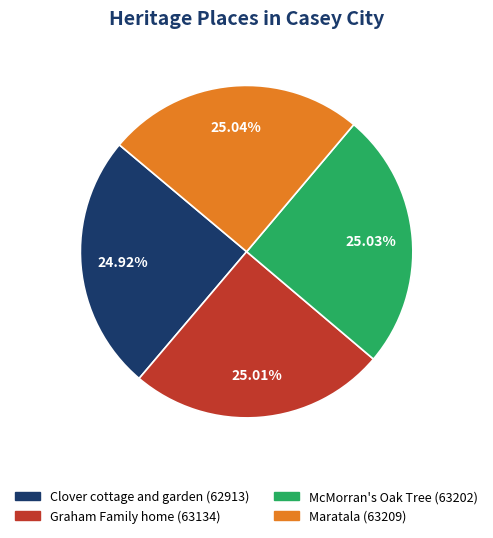

Is Graham Family home the majority of the pie?

No